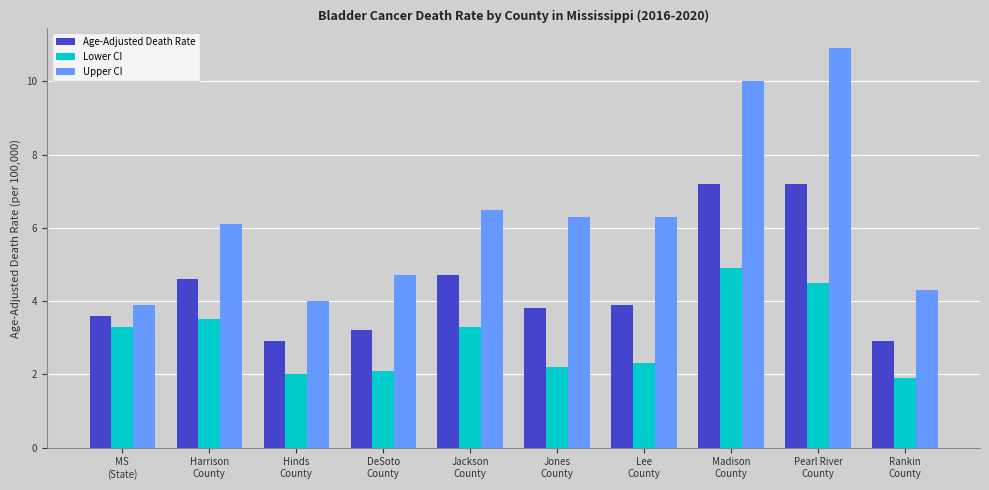

How many data points in Age-Adjusted Death Rate are less than 3?

2